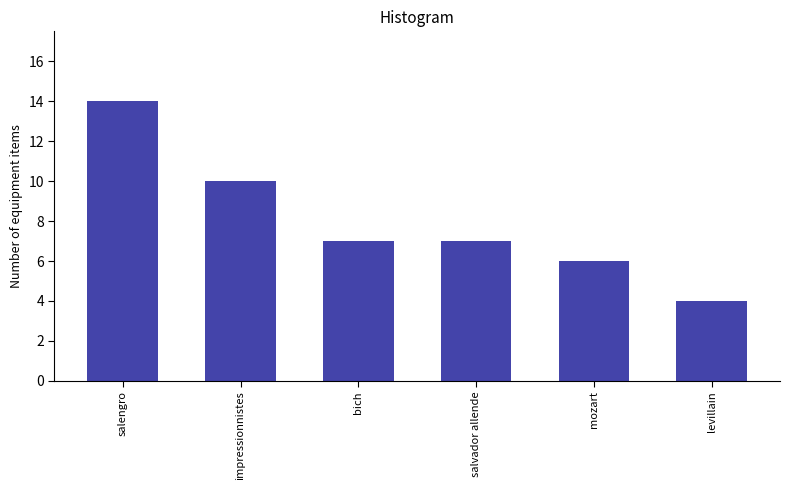

What value does the data have at mozart?

6